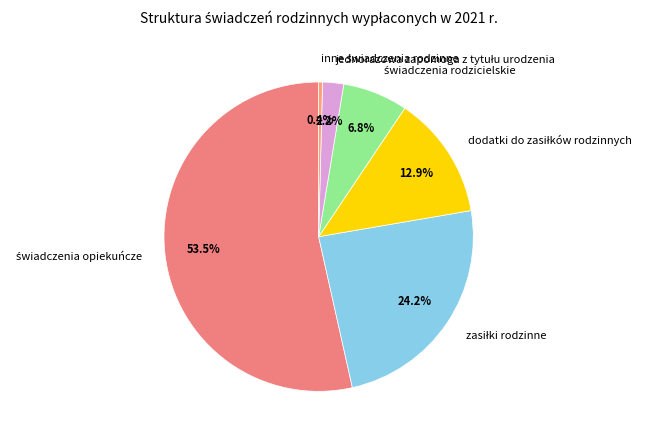

What percentage do świadczenia opiekuńcze and dodatki do zasiłków rodzinnych together represent?

66.4%